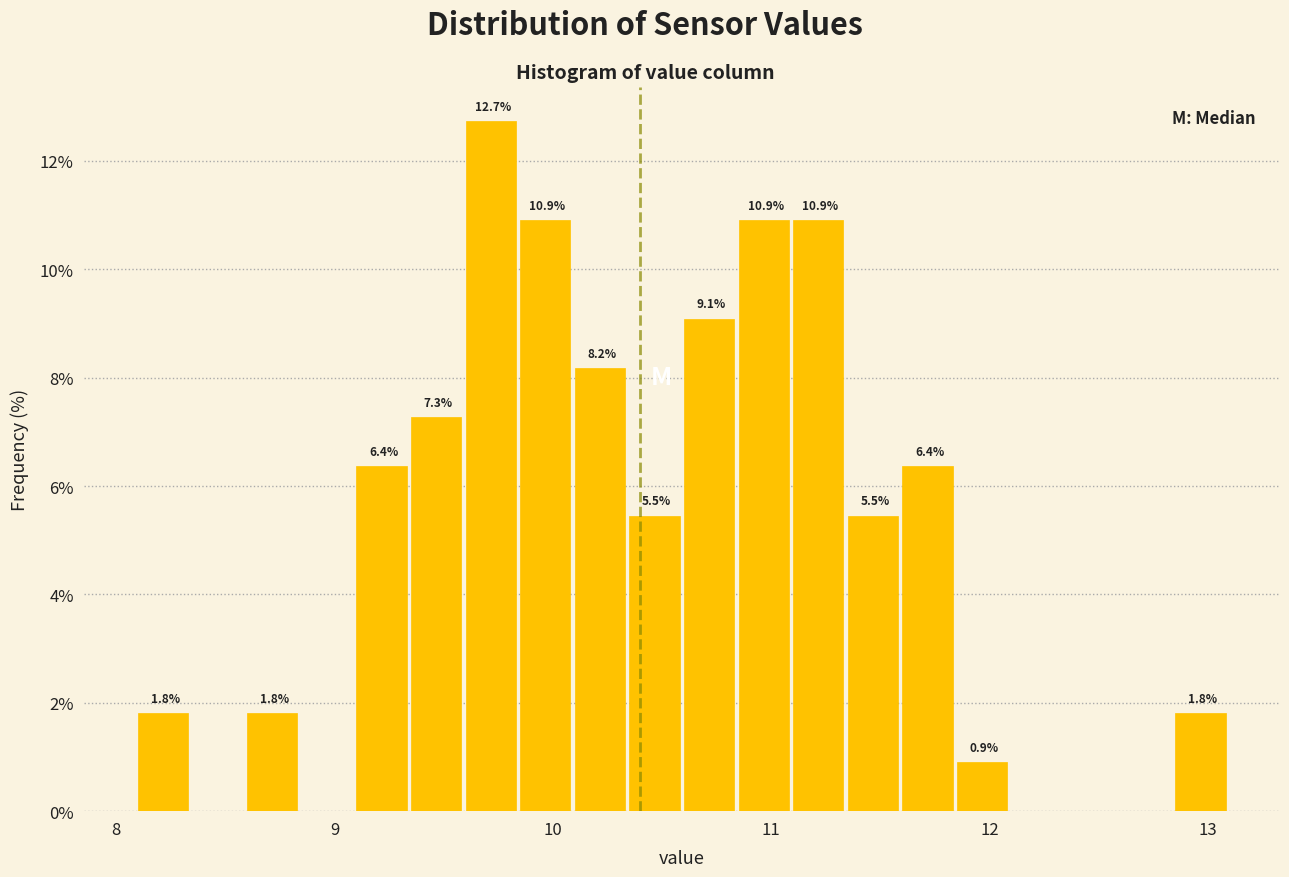

Around what value on the x-axis is the tallest bar? Give the approximate position of its centre, as read against the axis.

9.7